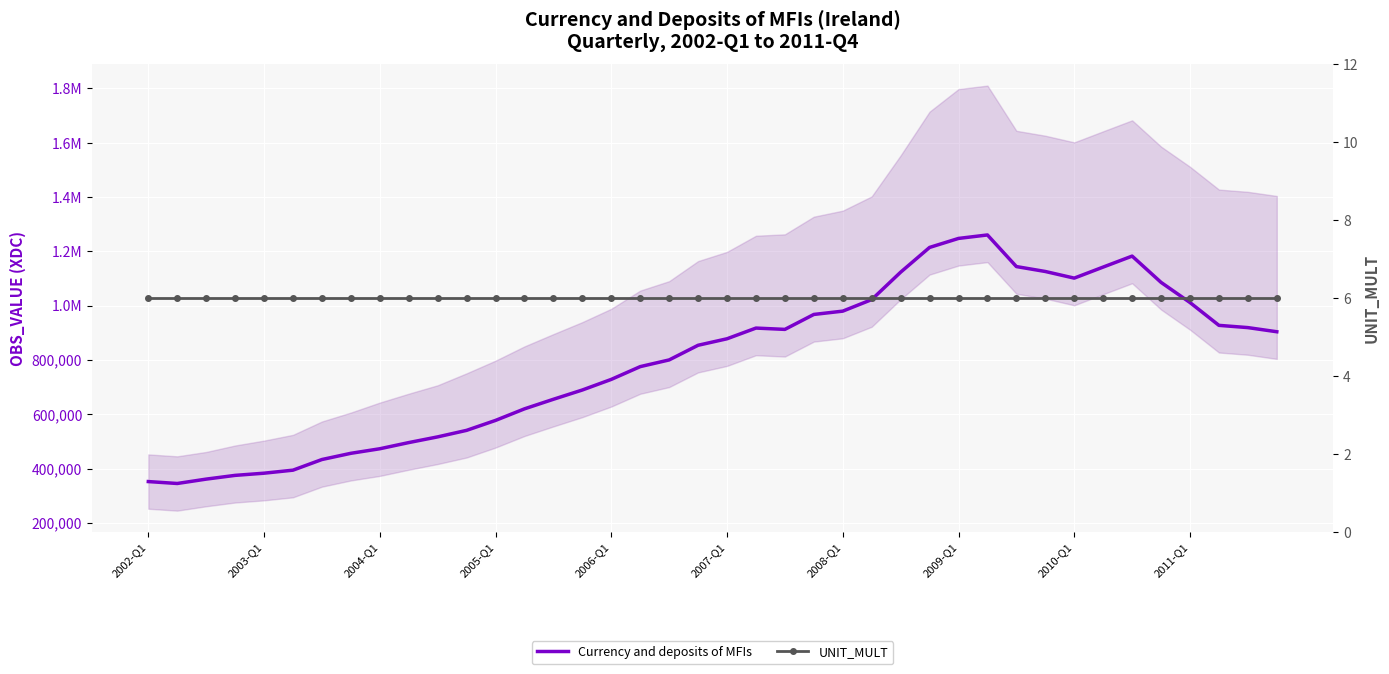

What is the difference between the maximum and second lowest values in the Currency and deposits of MFIs series?

908205